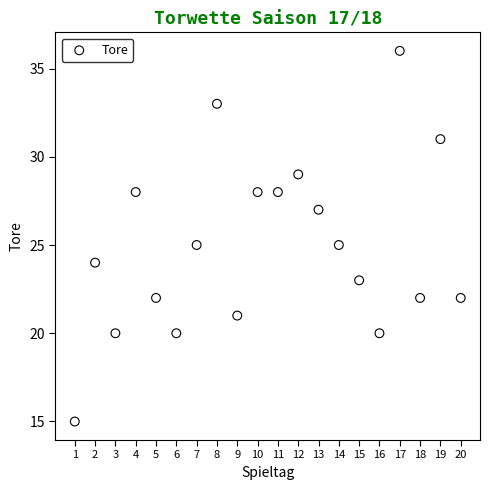

What is the range of Y values (max minus min)?

21